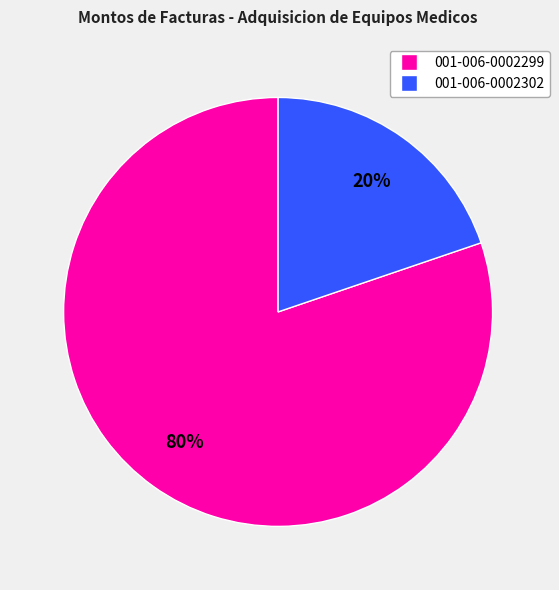

True or false: 001-006-0002299 accounts for 80% of the total.

True